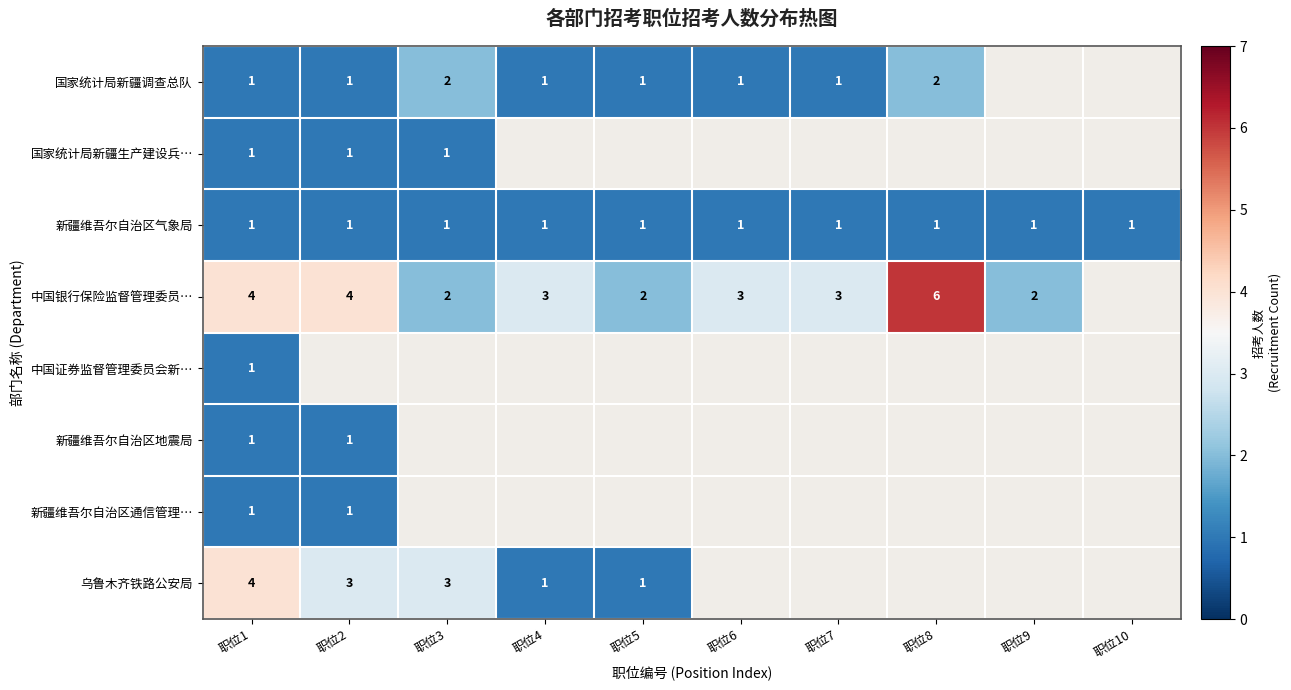

What is the difference between the highest and lowest values at 职位1?

3